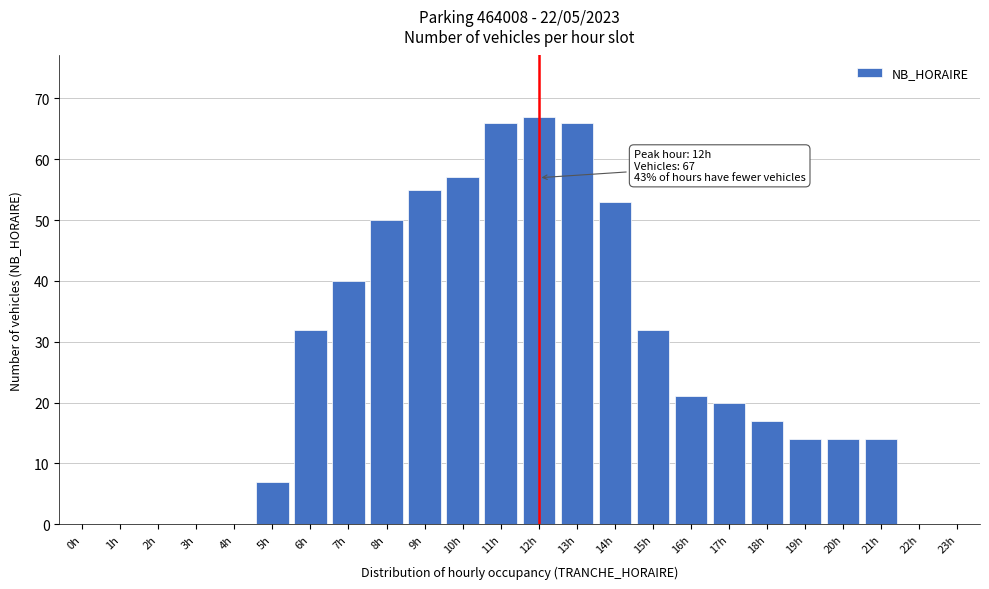

Reading left to right, what are all the values shown in this chart?

0h=0	1h=0	2h=0	3h=0	4h=0	5h=7	6h=32	7h=40	8h=50	9h=55	10h=57	11h=66	12h=67	13h=66	14h=53	15h=32	16h=21	17h=20	18h=17	19h=14	20h=14	21h=14	22h=0	23h=0